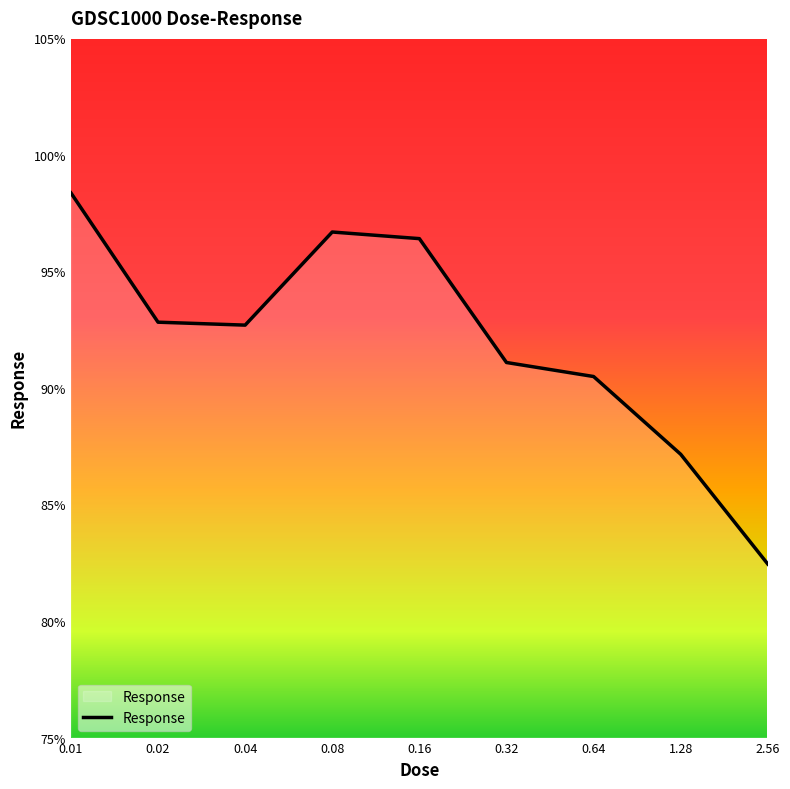

What is the minimum value shown in the chart?

82.4